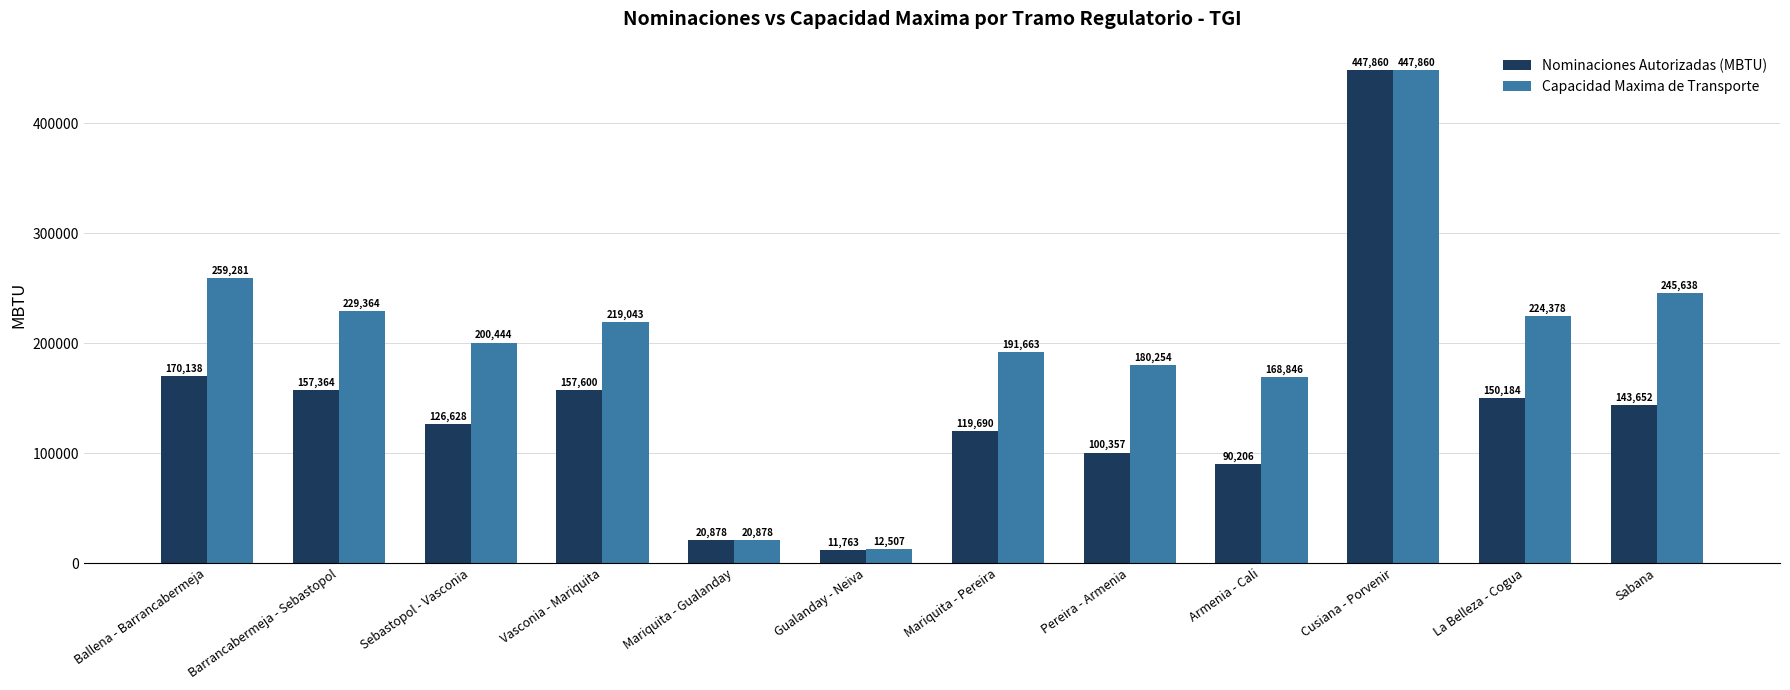

What is the spread (max minus min) of values at Barrancabermeja - Sebastopol?

72000.0